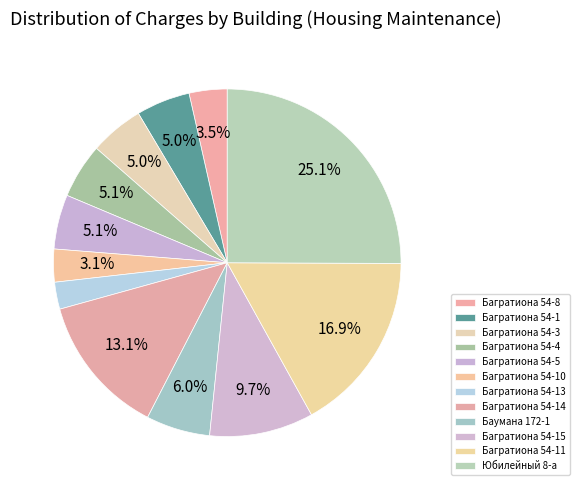

Count the number of slices in the pie.

12